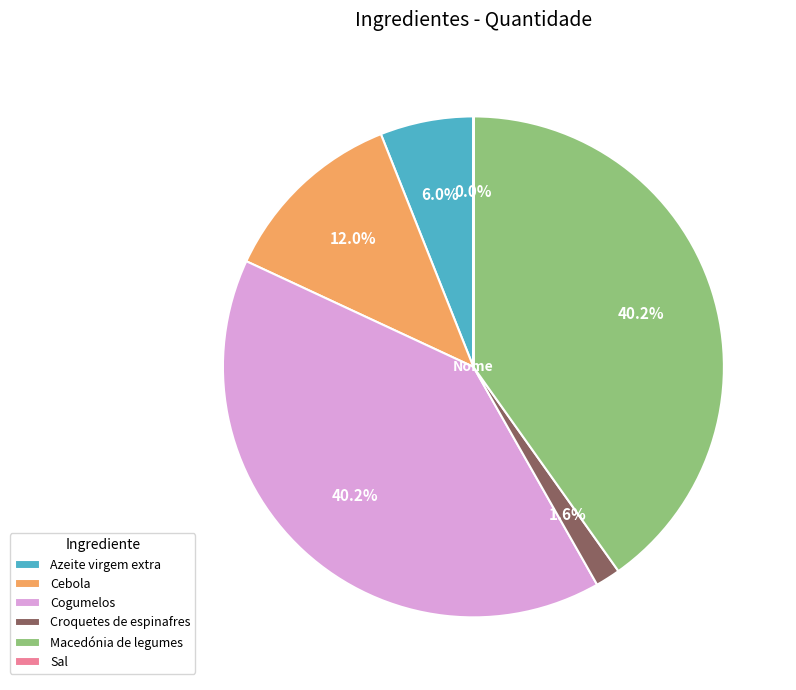

What percentage is NOT represented by Azeite virgem extra?

94.0%